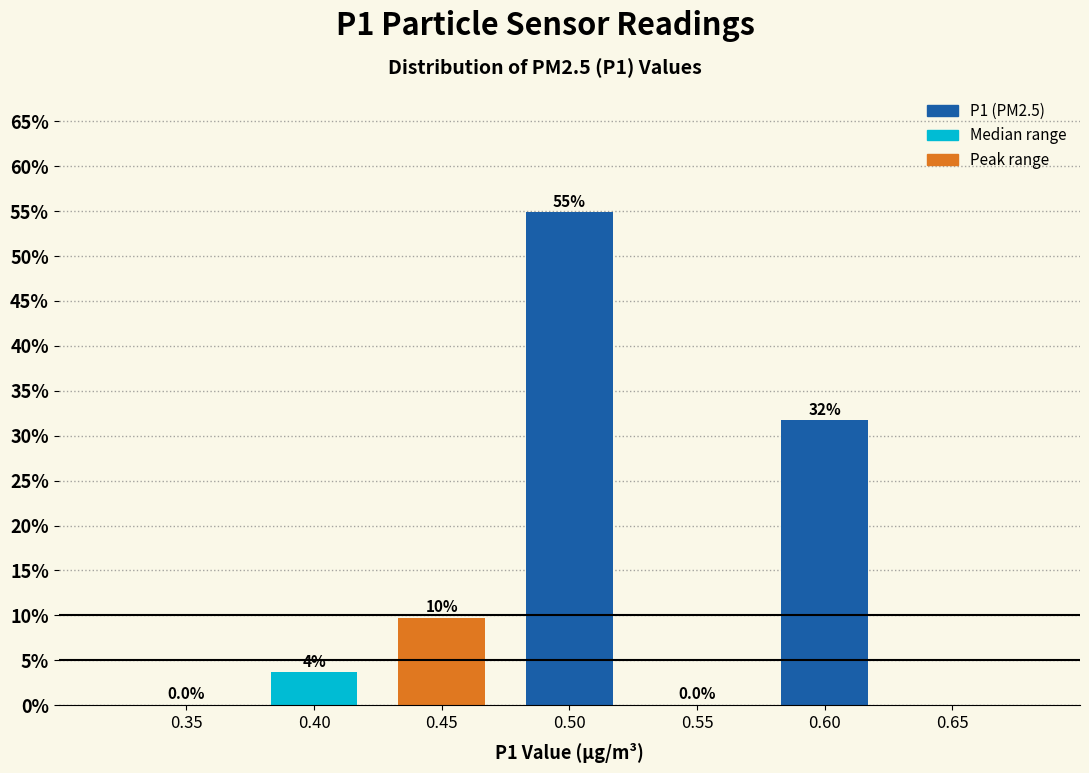

True or false: the data shows 0.0 at 0.35.

True